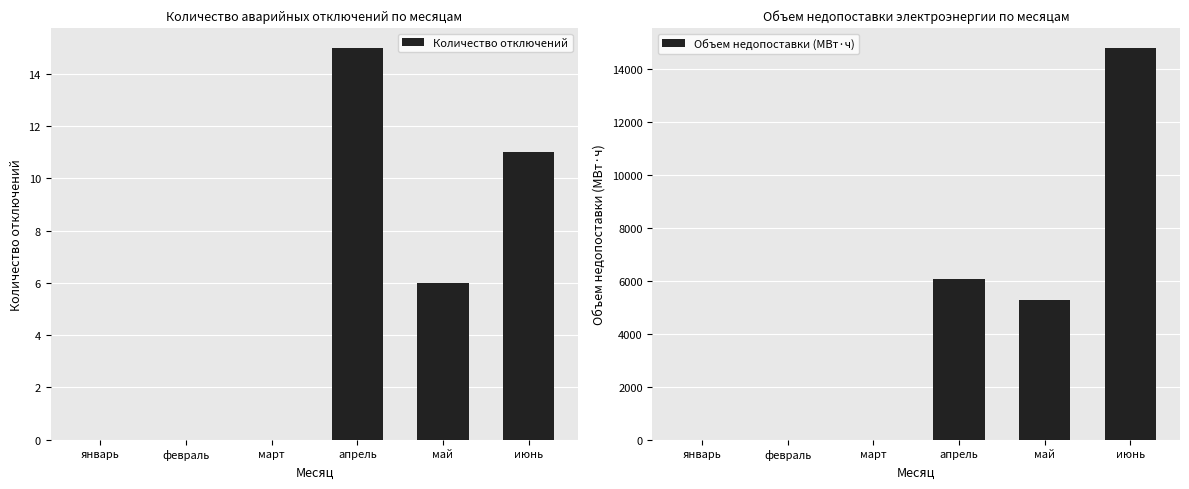

Which series has the largest total across all categories?

Объем недопоставки (МВт·ч)